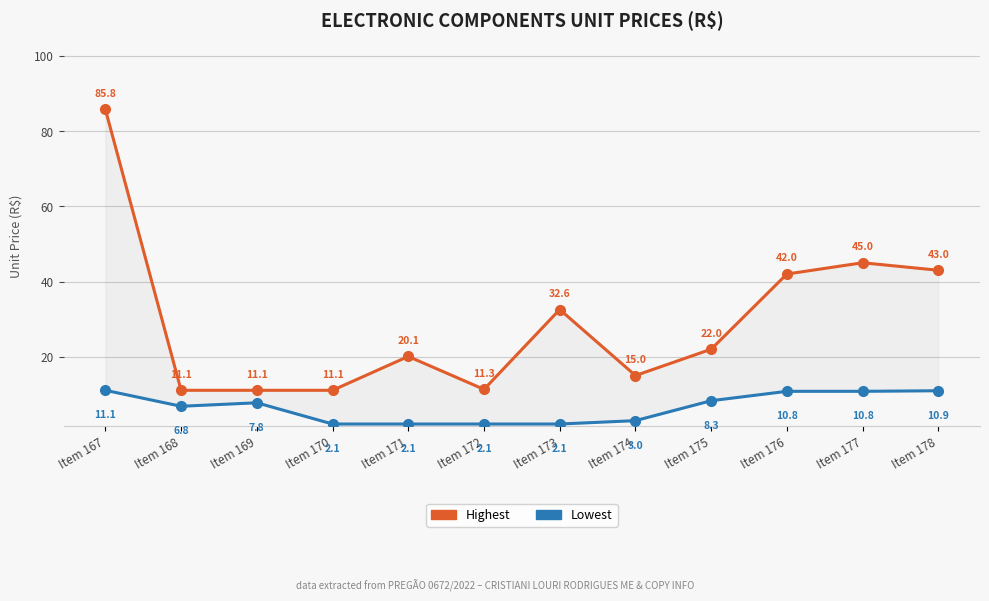

At which category is the sum across all series the highest?

Item 167